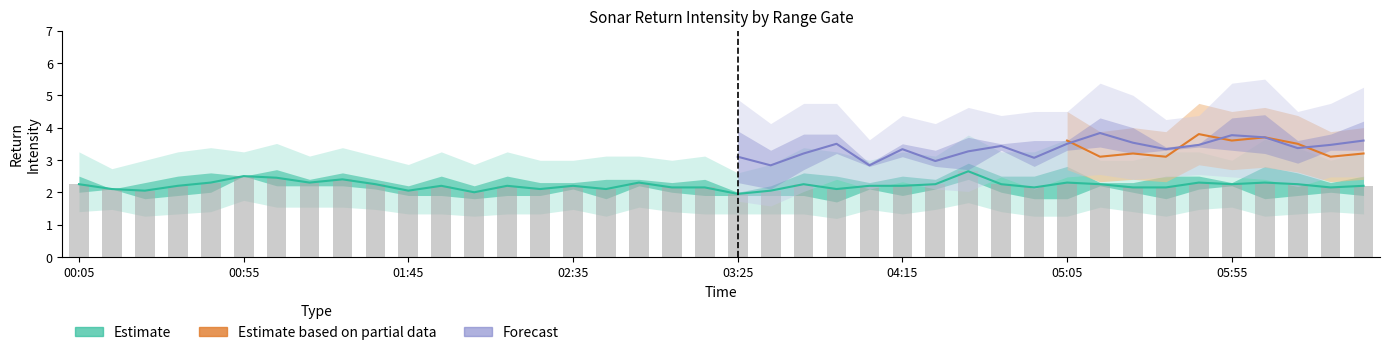

What is the minimum value shown in the chart?

1.6